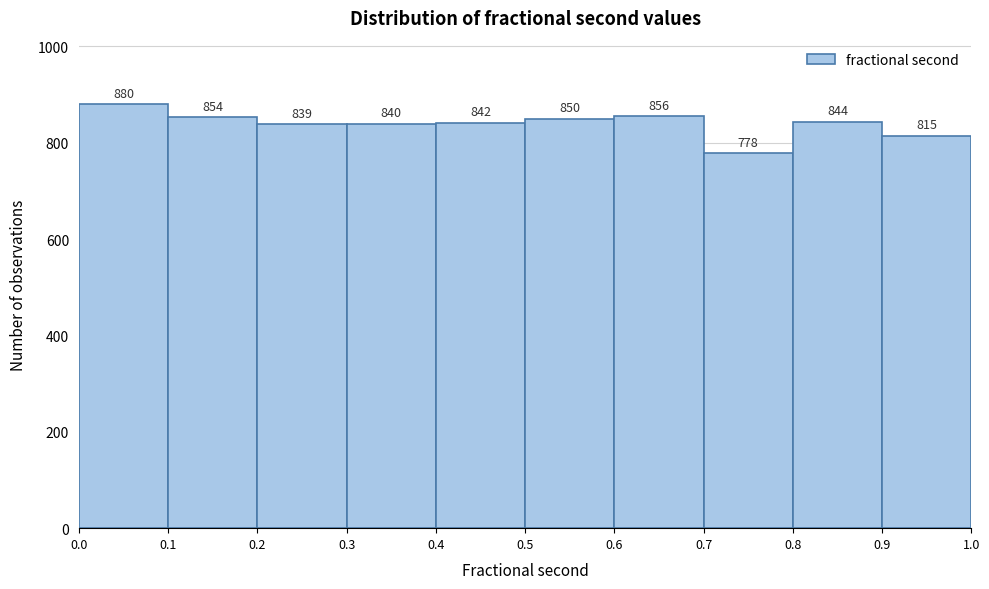

Reading left to right, transcribe this chart: for each bar, give the range it covers on the x-axis and its height.

0.0 to 0.1: 880
0.1 to 0.2: 854
0.2 to 0.3: 839
0.3 to 0.4: 840
0.4 to 0.5: 842
0.5 to 0.6: 850
0.6 to 0.7: 856
0.7 to 0.8: 778
0.8 to 0.9: 844
0.9 to 1.0: 815